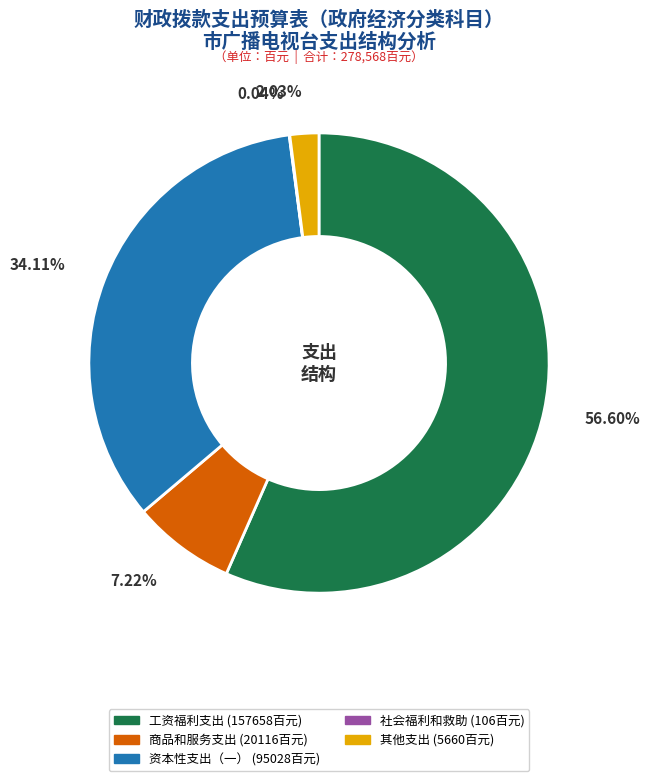

Which category has the biggest portion of the pie?

工资福利支出